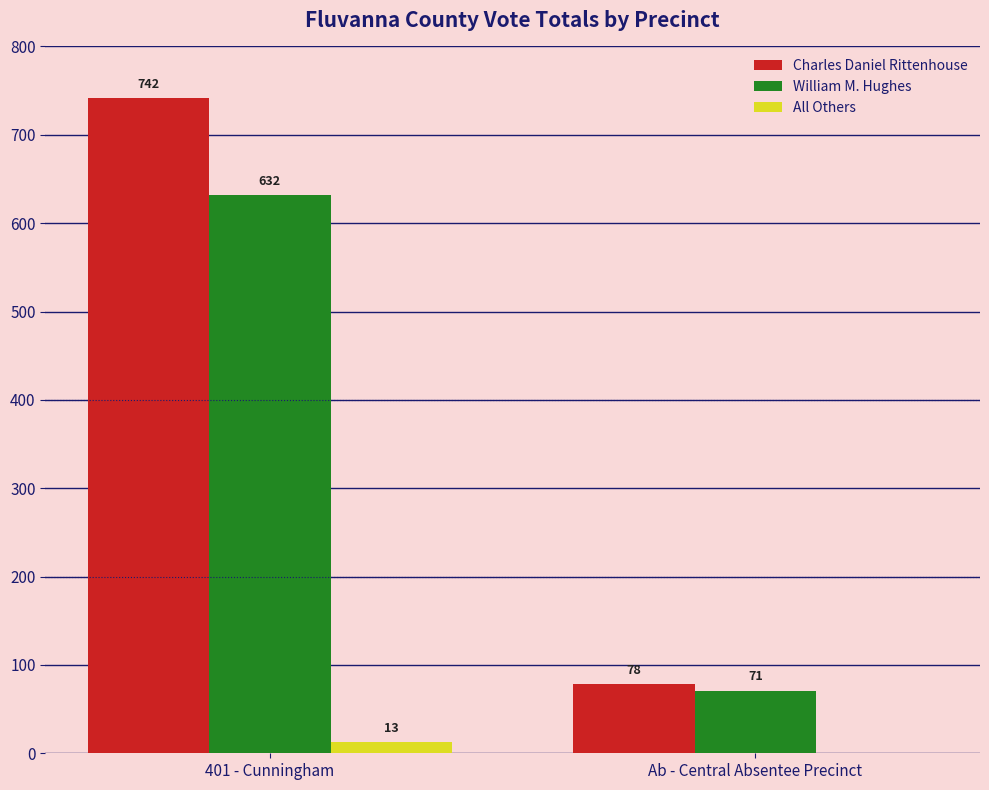

What is the spread (max minus min) of values at Ab - Central Absentee Precinct?

78